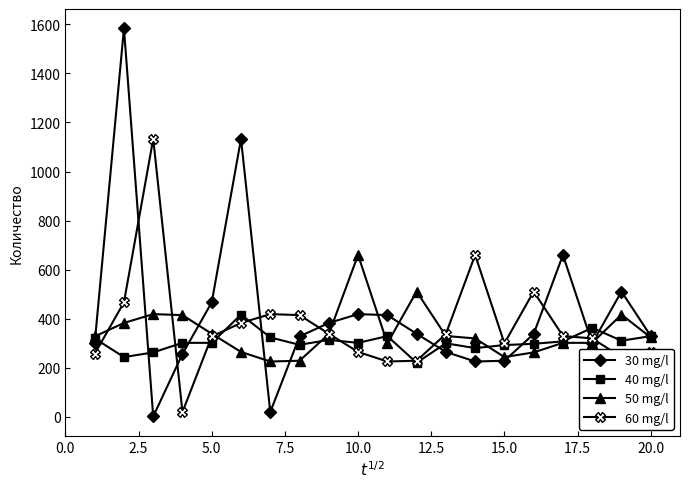

What is the average value of the 40 mg/l series?

305.8